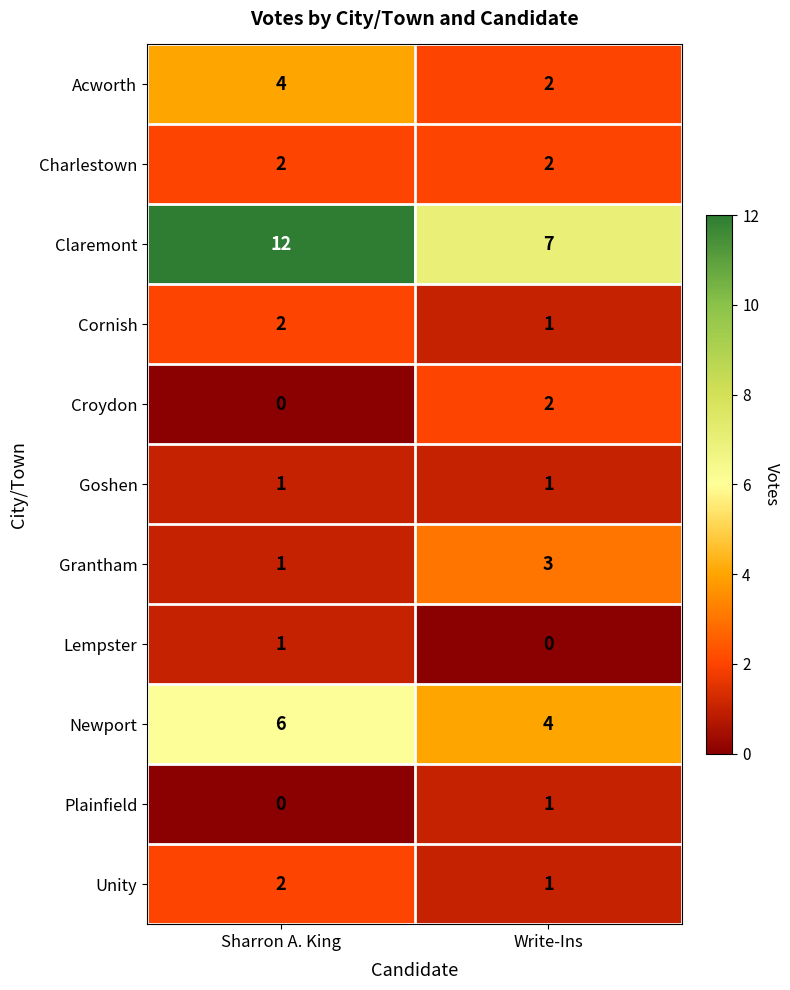

Read the Acworth value at Sharron A. King.

4